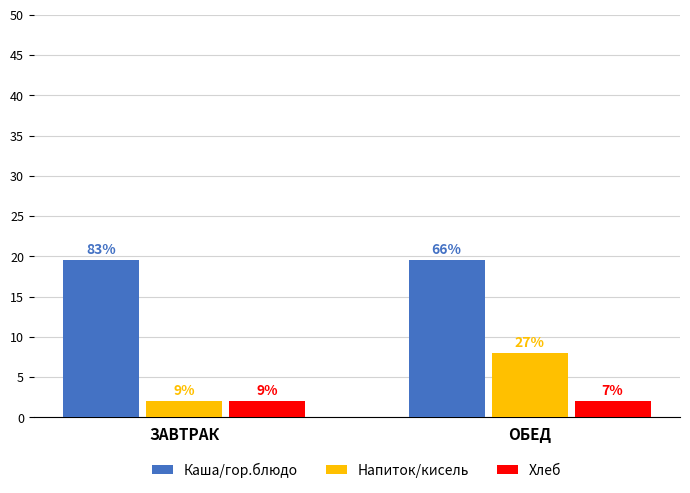

At how many categories does at least one series exceed 12?

2